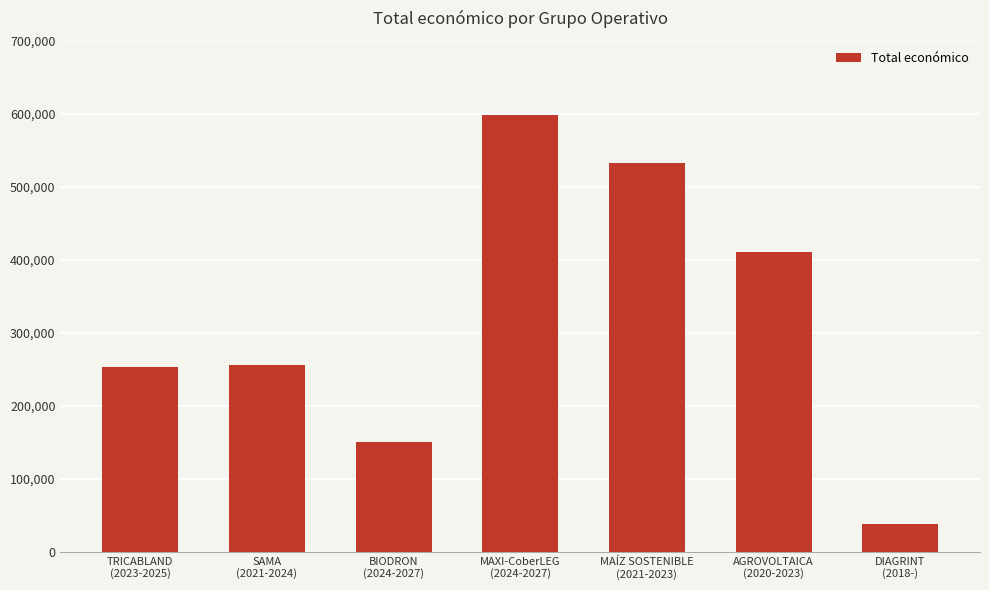

The chart shows a value of 253281 at TRICABLAND
(2023-2025). True or false?

True